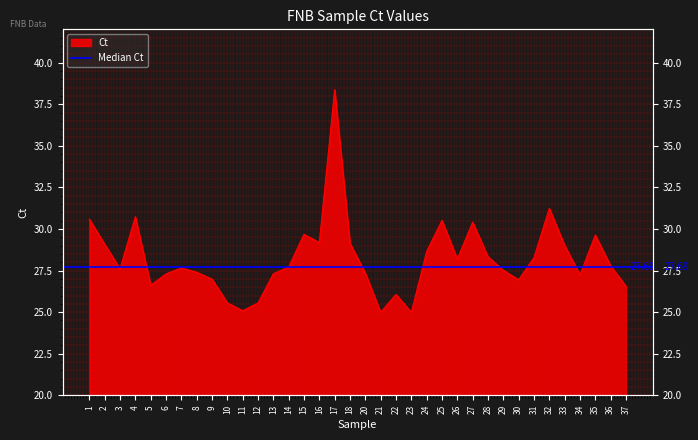

True or false: there are more than 2 points higher than both neighbors.

True